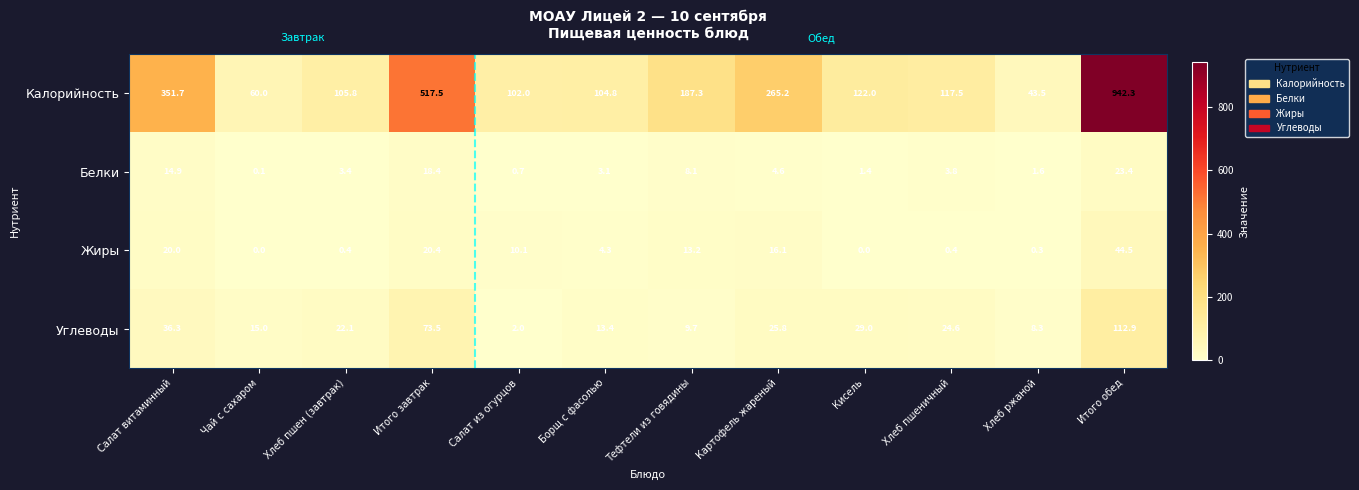

What is the maximum value for Калорийность?

942.3